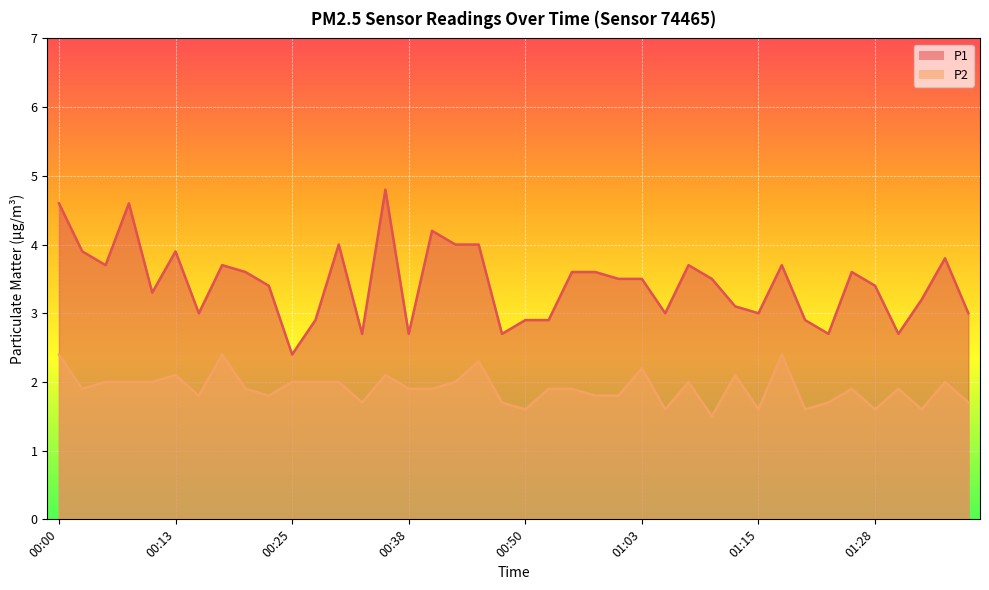

Is the value of P2 at 00:07 greater than the value of P1 at 00:07?

No